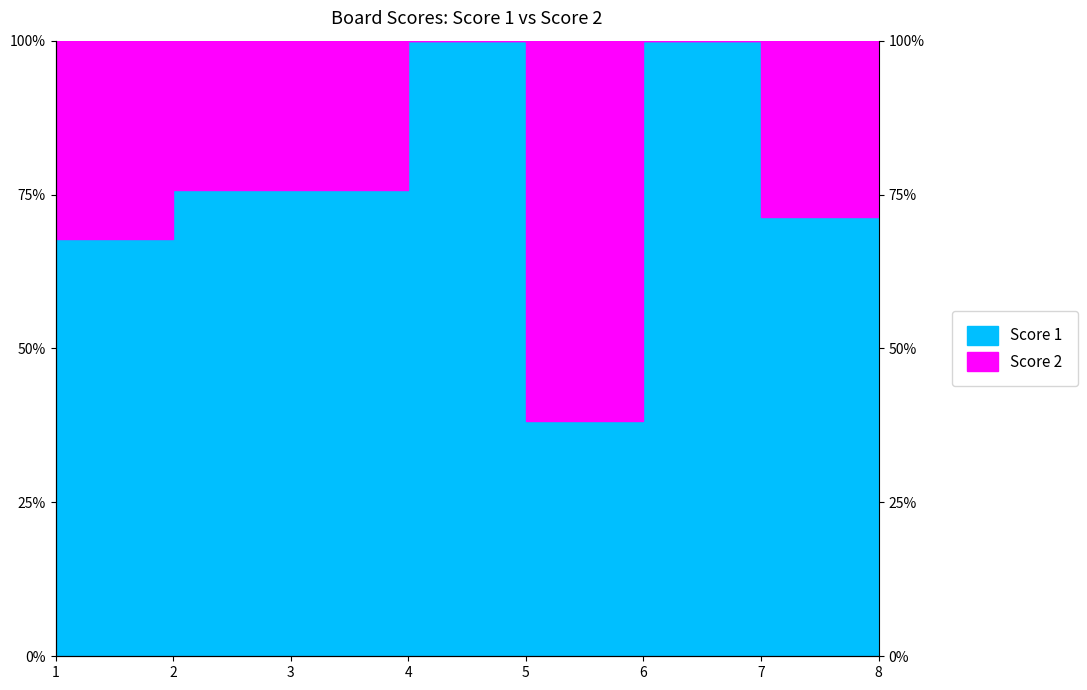

What is the minimum value shown in the chart?

38.2